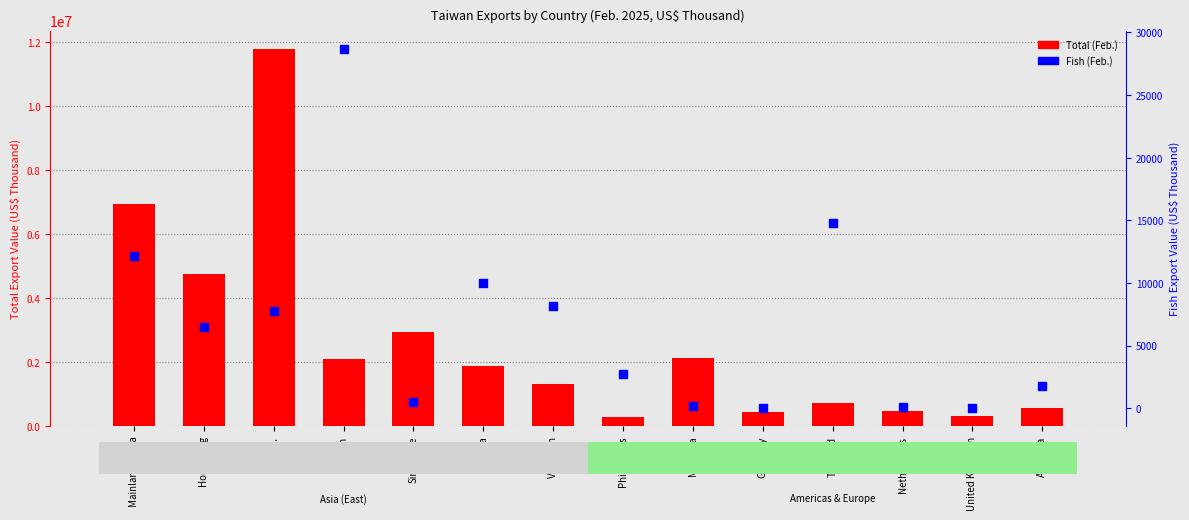

Which series contains the lowest Y value?

Fish (Feb.)